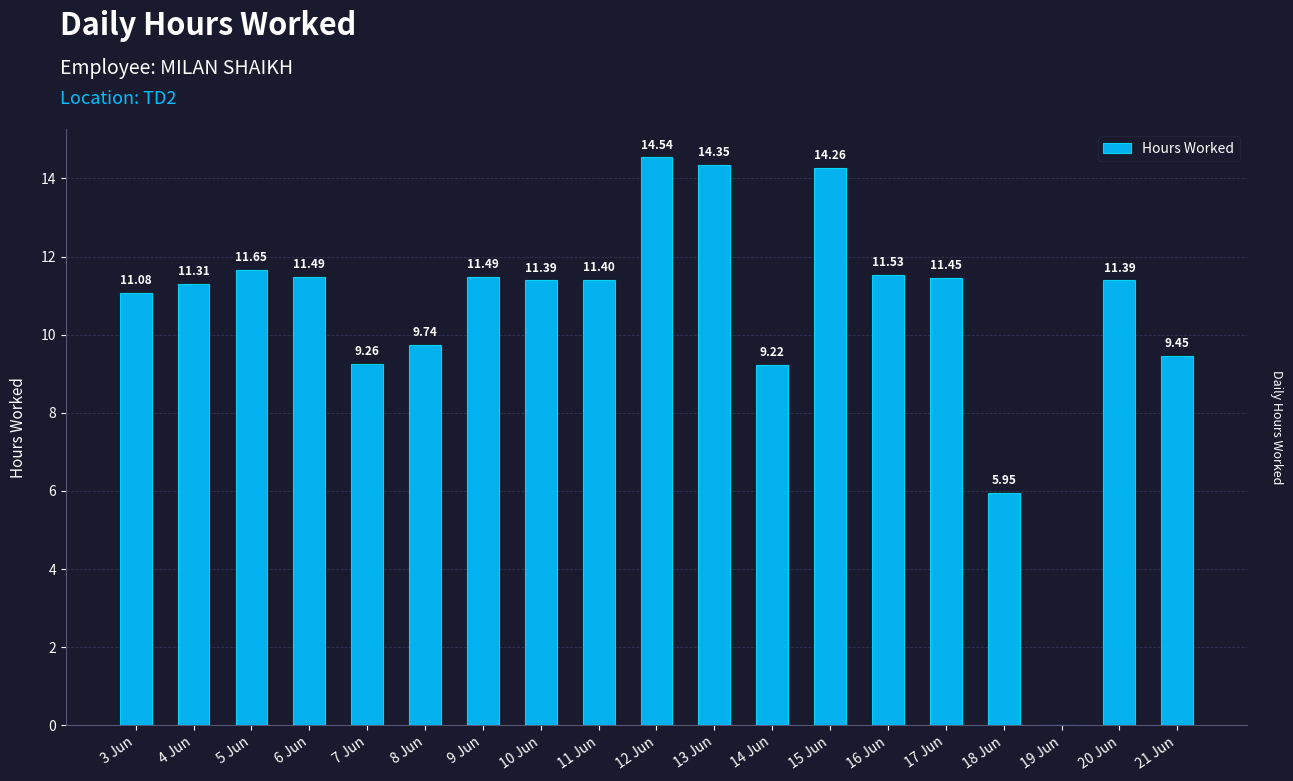

Which has a higher value, 18 Jun or 7 Jun?

7 Jun